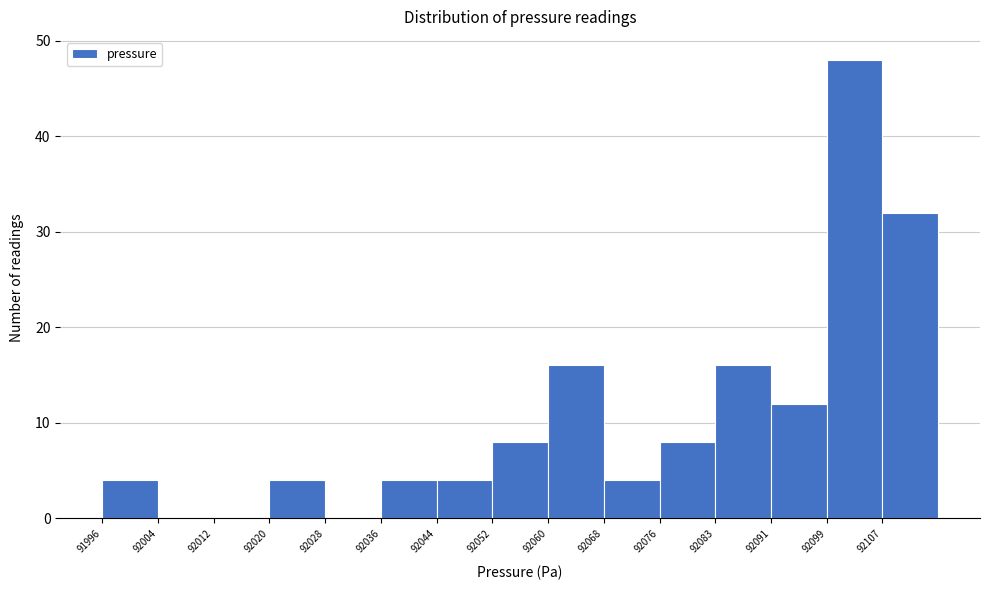

Reading left to right, list every bar in this chart as the range it spans on the x-axis followed by its height. Neither the bar edges nor the heights are printed on the chart, so give them approximately, as read against the axes.

91996 to 92004: 4
92004 to 92012: 0
92012 to 92020: 0
92020 to 92028: 4
92028 to 92036: 0
92036 to 92044: 4
92044 to 92052: 4
92052 to 92060: 8
92060 to 92068: 16
92068 to 92076: 4
92076 to 92084: 8
92084 to 92092: 16
92092 to 92100: 12
92100 to 92108: 48
92108 to 92116: 32